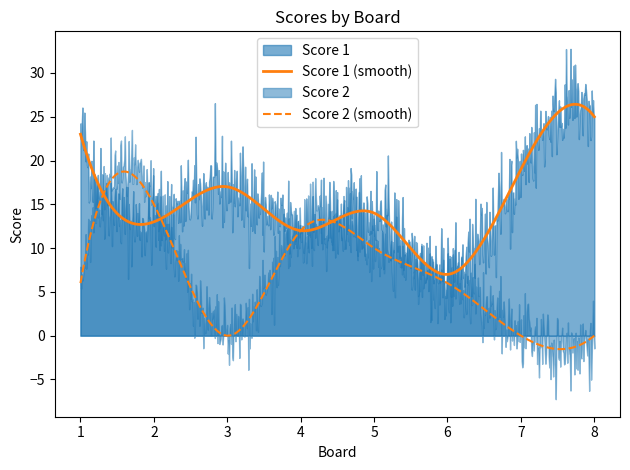

Count the Score 2 values in the range 0 to 12.

7